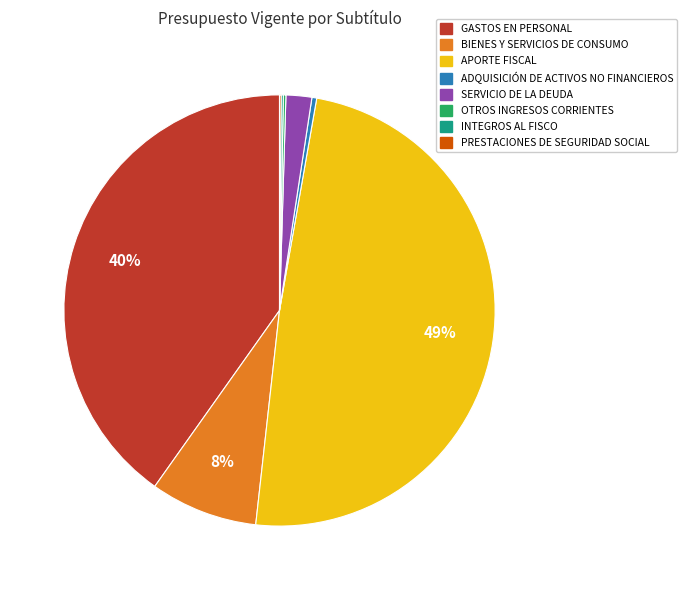

Is the sum of ADQUISICIÓN DE ACTIVOS NO FINANCIEROS and GASTOS EN PERSONAL greater than half?

No